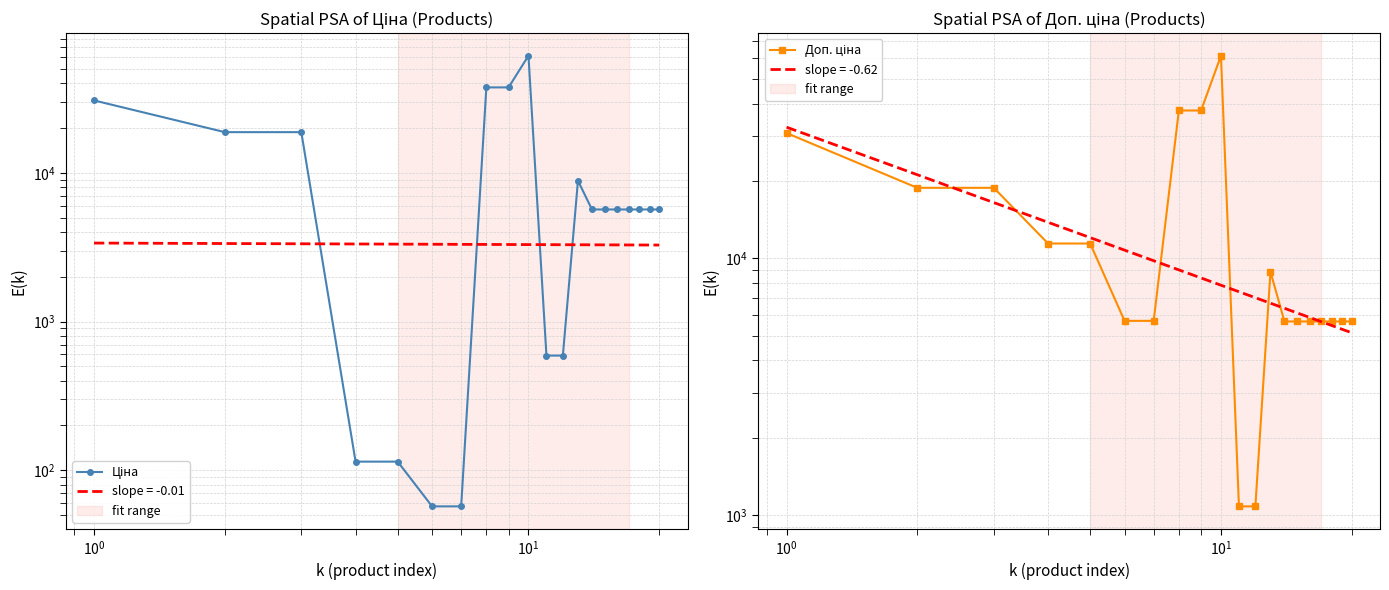

Is it true that Ціна equals 1168.1 at 15?

False